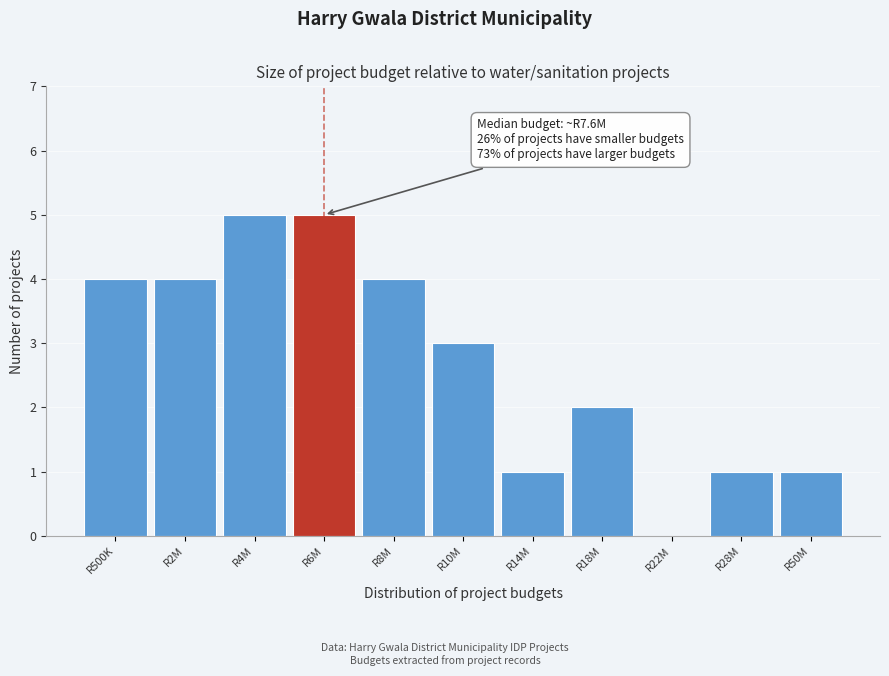

Reading right to left, extract all data points from this chart.

R50M=1	R28M=1	R22M=0	R18M=2	R14M=1	R10M=3	R8M=4	R6M=5	R4M=5	R2M=4	R500K=4